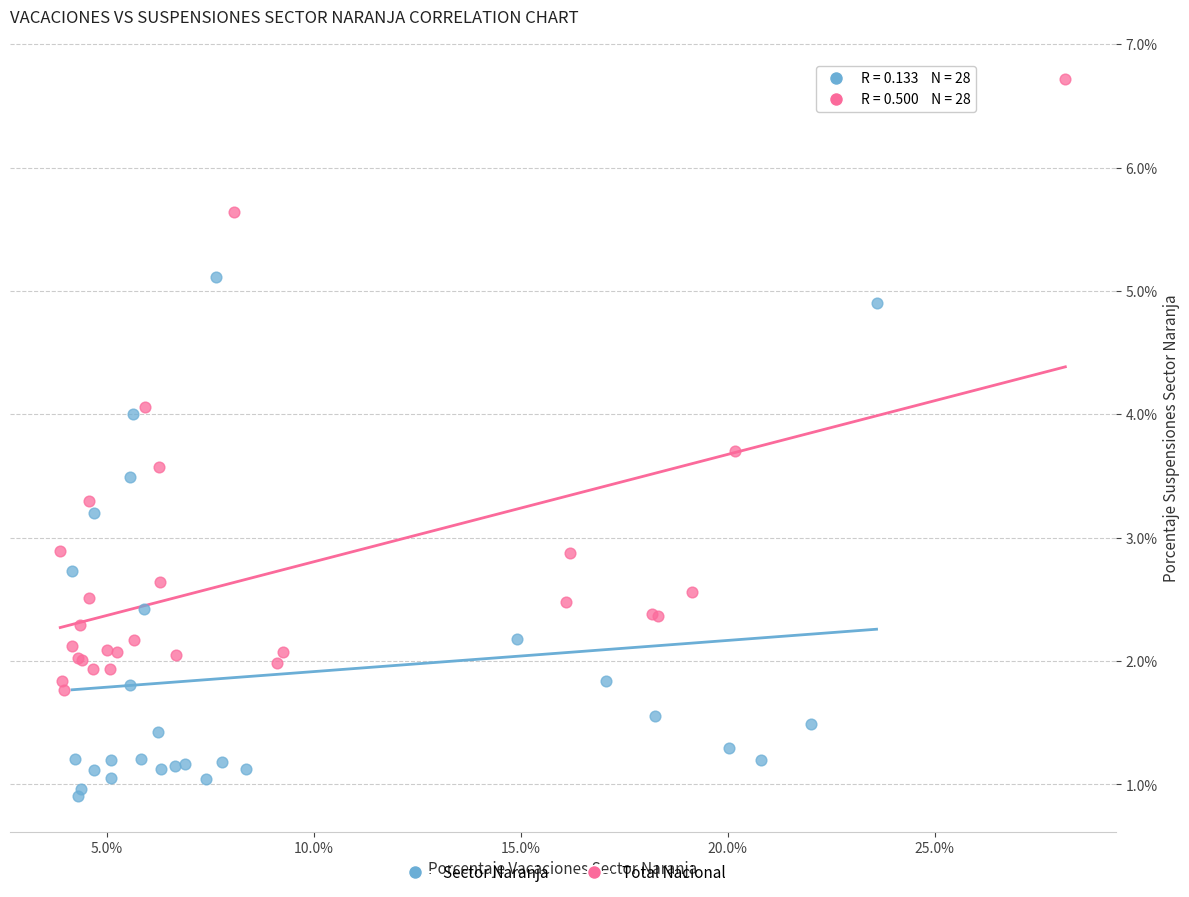

What are all the series names shown in the legend?

Sector Naranja, Total Nacional